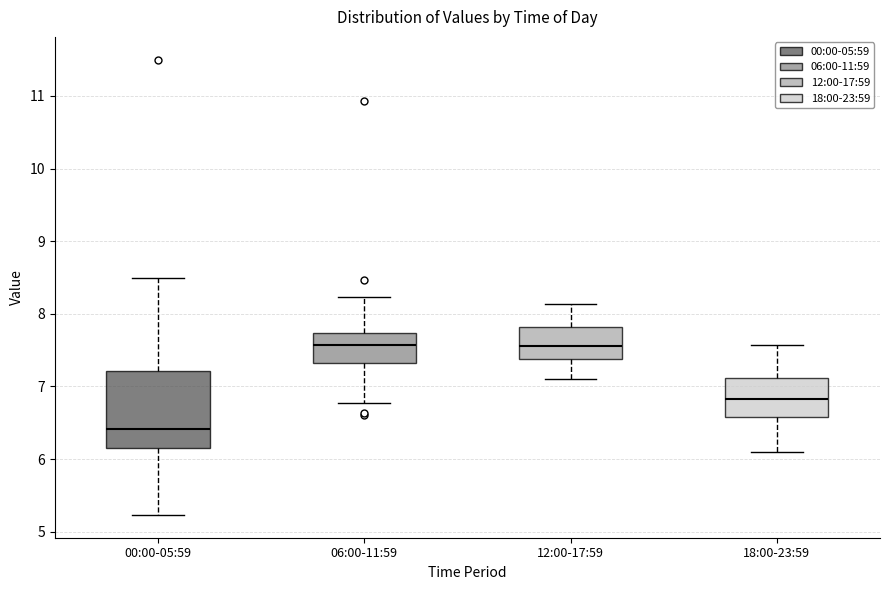

Reading left to right, read every box against the y-axis: the position of its median line, the range the box covers, and the ends of its whiskers. The values are not printed on the chart, so give them approximately, as read against the axis.

00:00-05:59: median 6.4, box 6.2 to 7.2, whiskers 5.2 to 8.5
06:00-11:59: median 7.6, box 7.3 to 7.7, whiskers 6.8 to 8.2
12:00-17:59: median 7.6, box 7.4 to 7.8, whiskers 7.1 to 8.1
18:00-23:59: median 6.8, box 6.6 to 7.1, whiskers 6.1 to 7.6